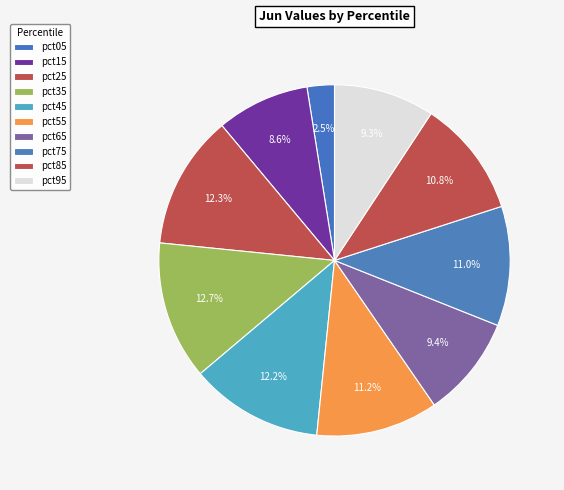

To the nearest percent, what percentage of the pie is pct05?

3%